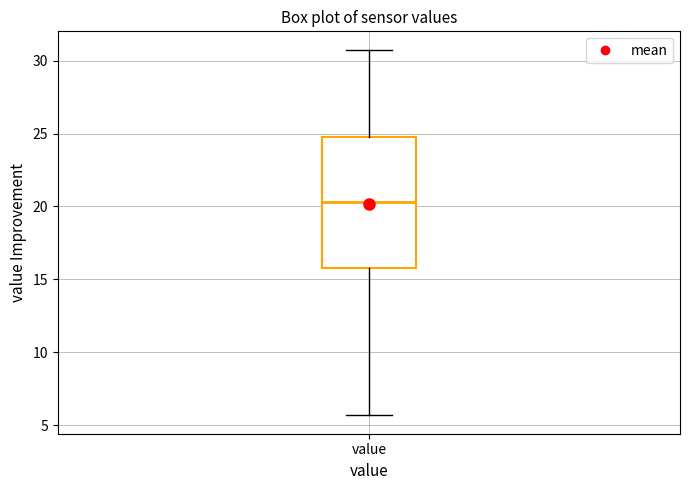

Read this box plot against the y-axis: the position of the median line, the range covered by the box, and the ends of both whiskers. The values are not printed on the chart, so give them approximately, as read against the axis.

median 20.5, box 16.0 to 25.0, whiskers 5.5 to 31.0